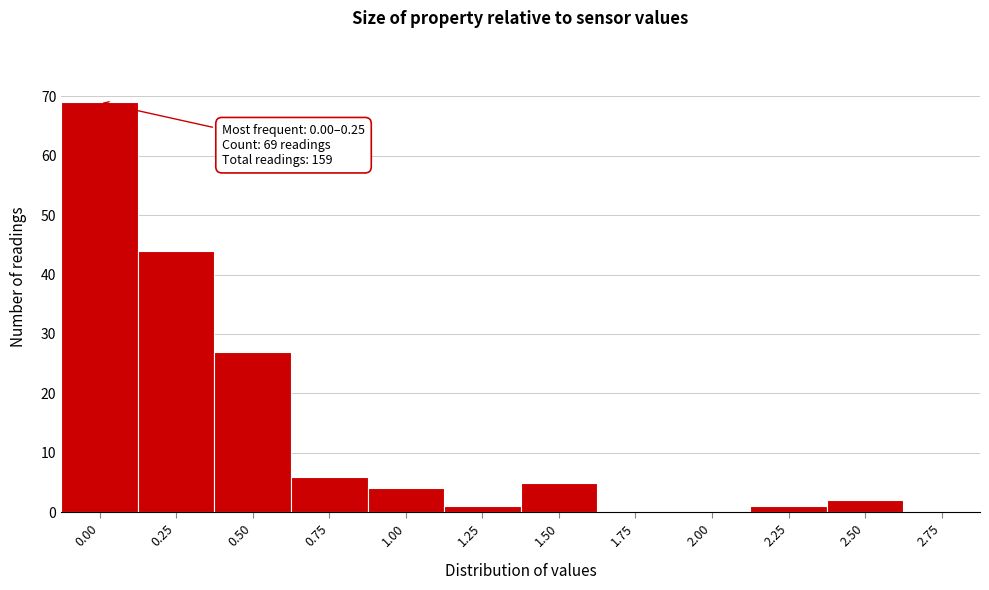

Reading left to right, extract all data points from this chart.

0.00=69	0.25=44	0.50=27	0.75=6	1.00=4	1.25=1	1.50=5	1.75=0	2.00=0	2.25=1	2.50=2	2.75=0